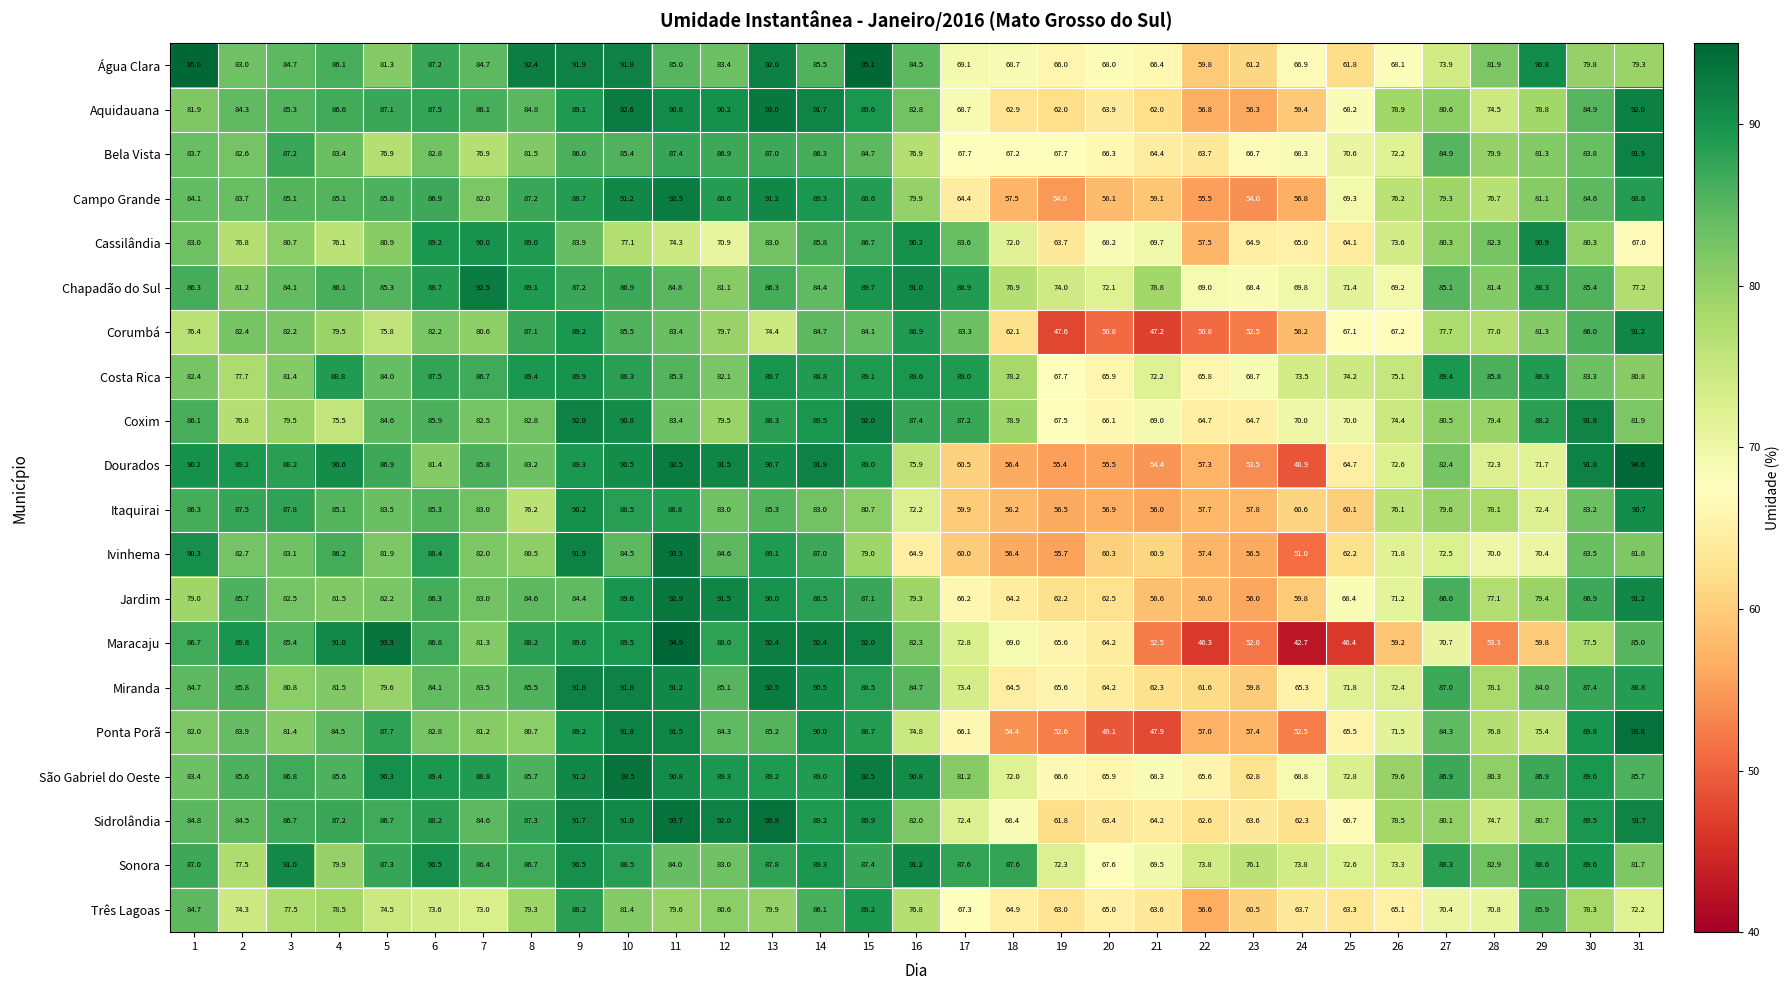

At which category is the sum across all series the highest?

9